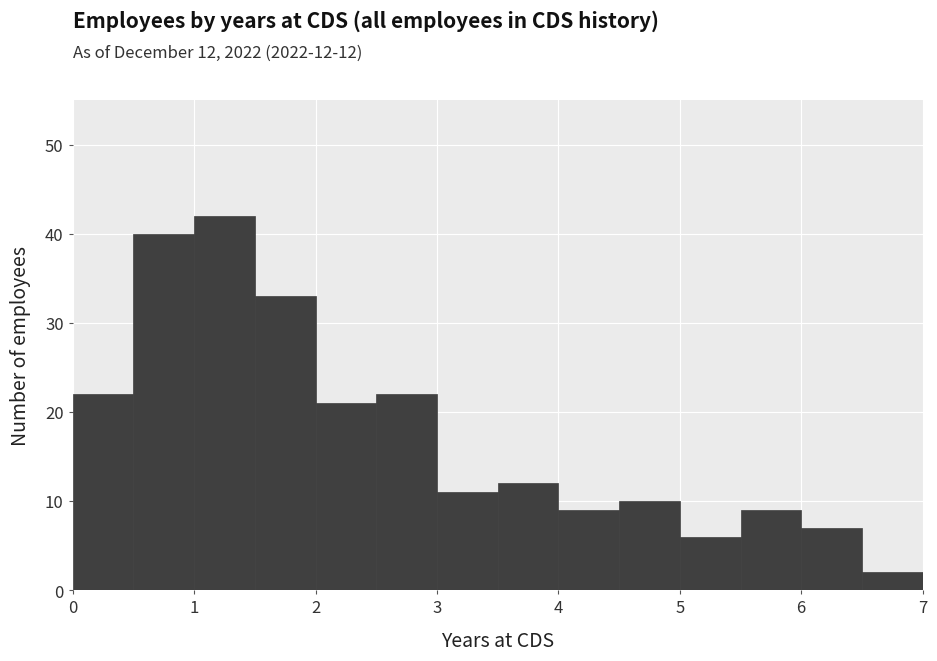

Over which range of the x-axis is the bar tallest?

1.0 to 1.5